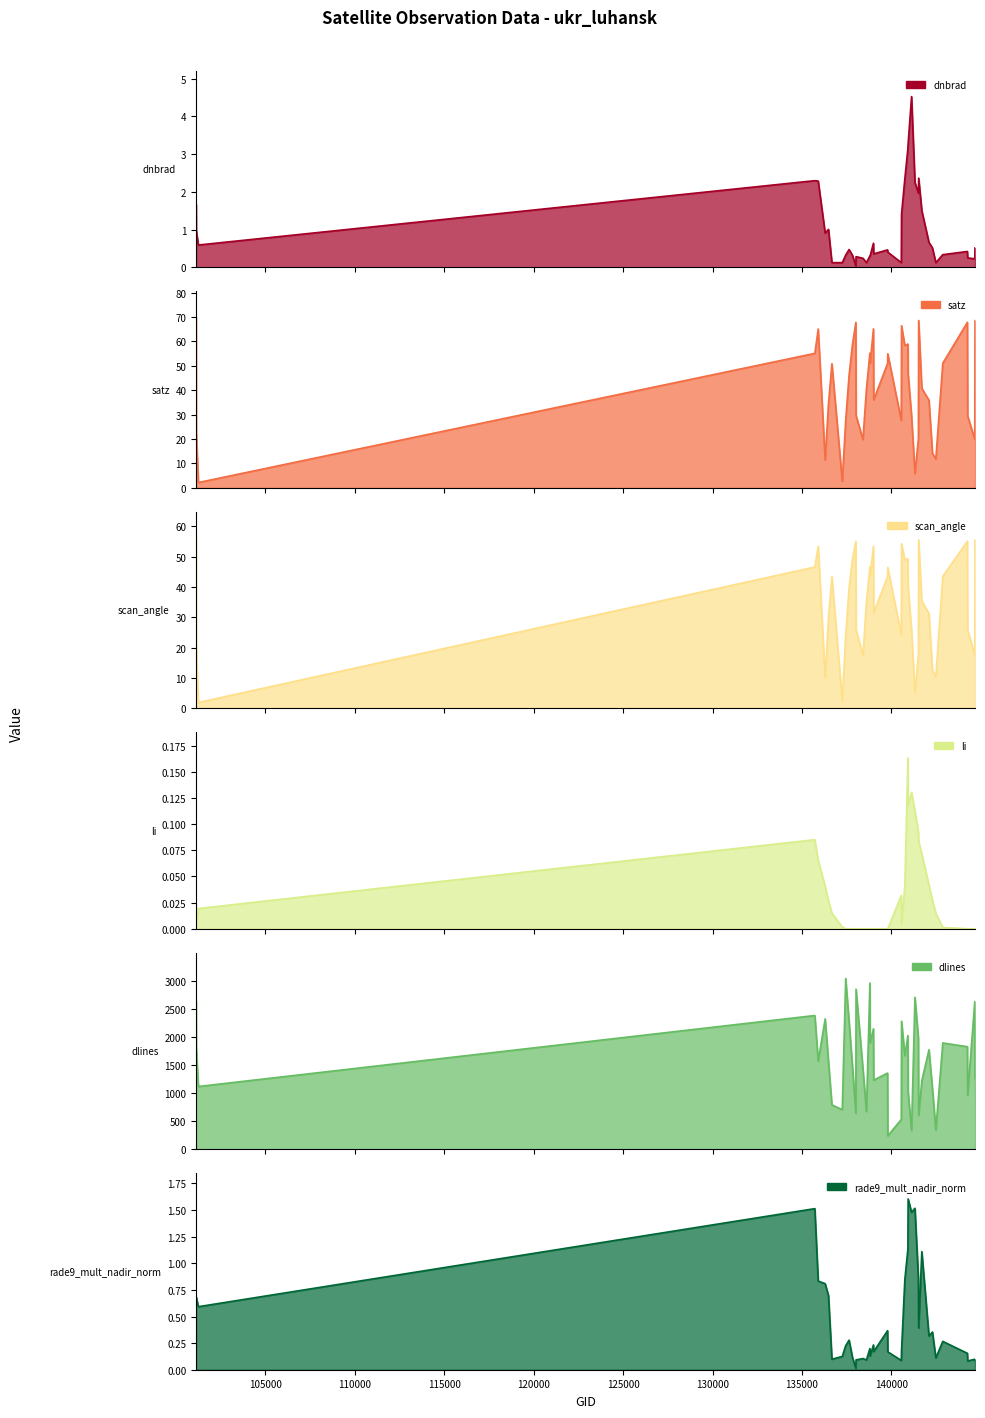

At how many categories does at least one series exceed 2463?

6